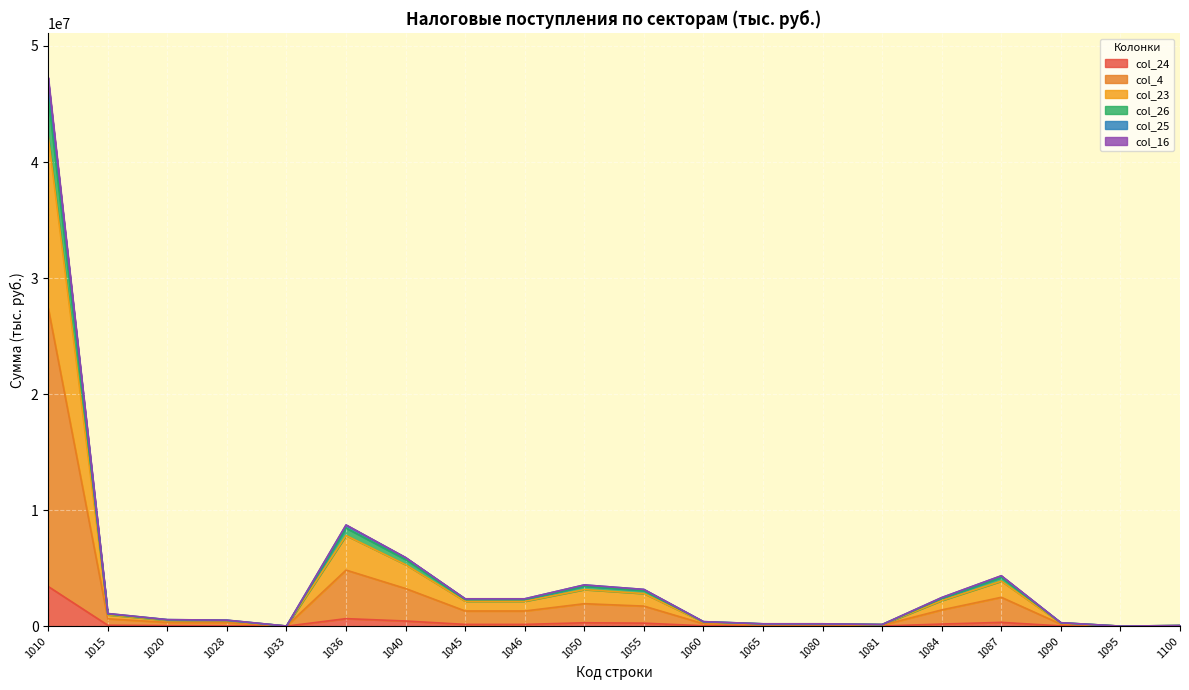

What is the average value of the col_25 series?

4182378